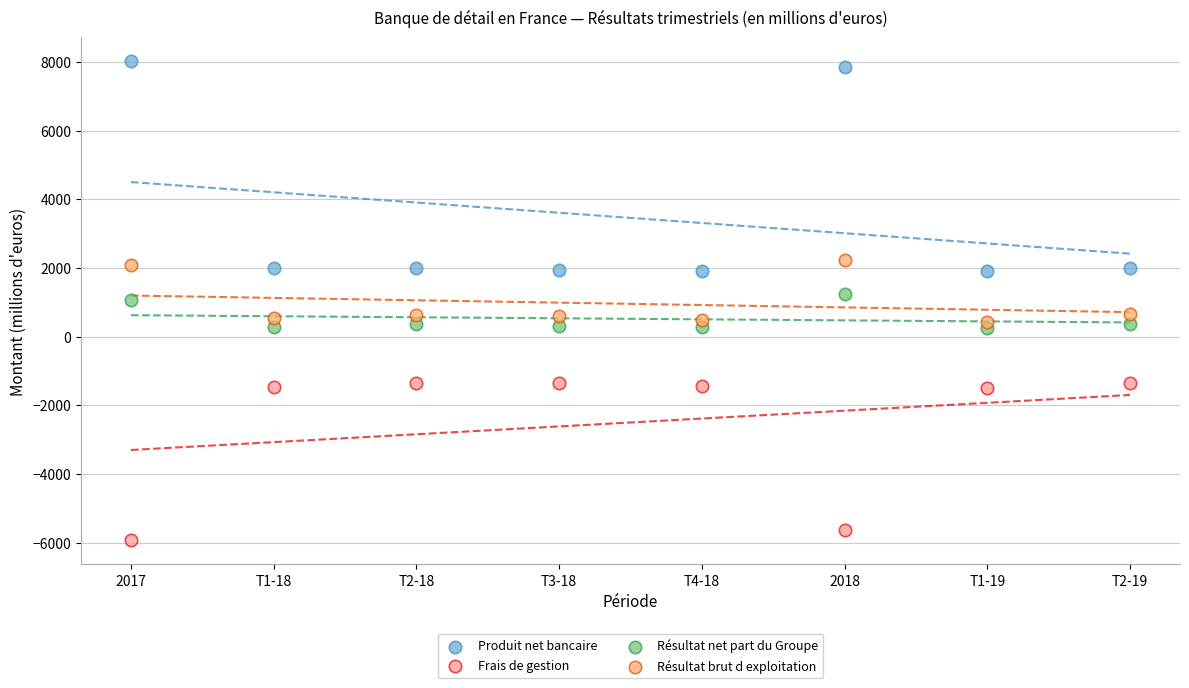

In the Frais de gestion series, what Y value is closest to -3643?

-5629